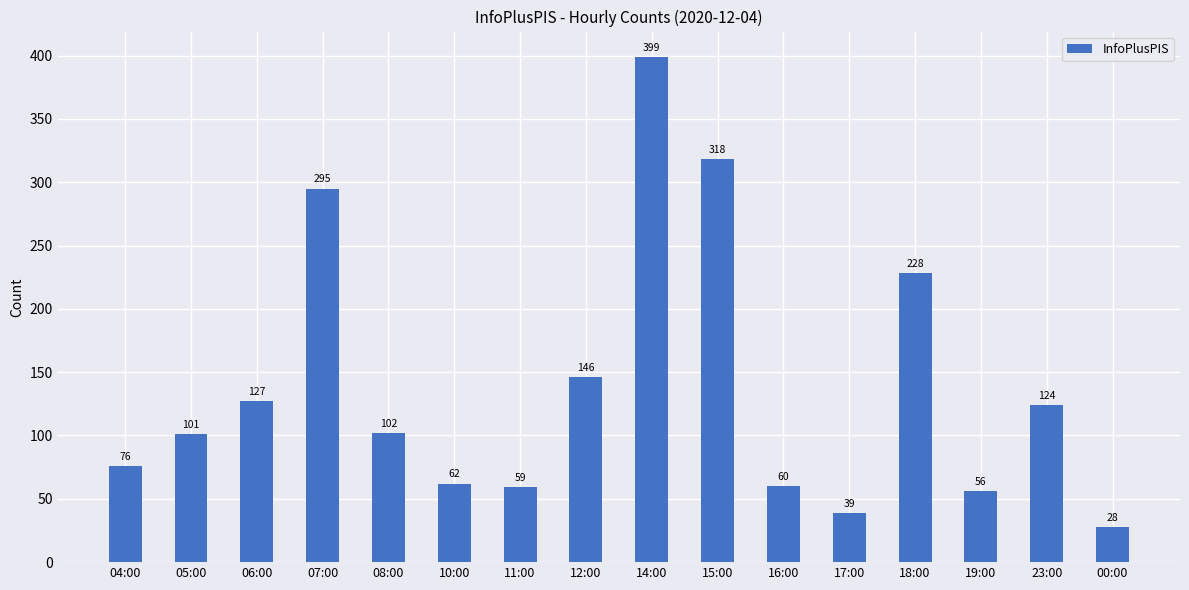

What is the sum of all values?

2220